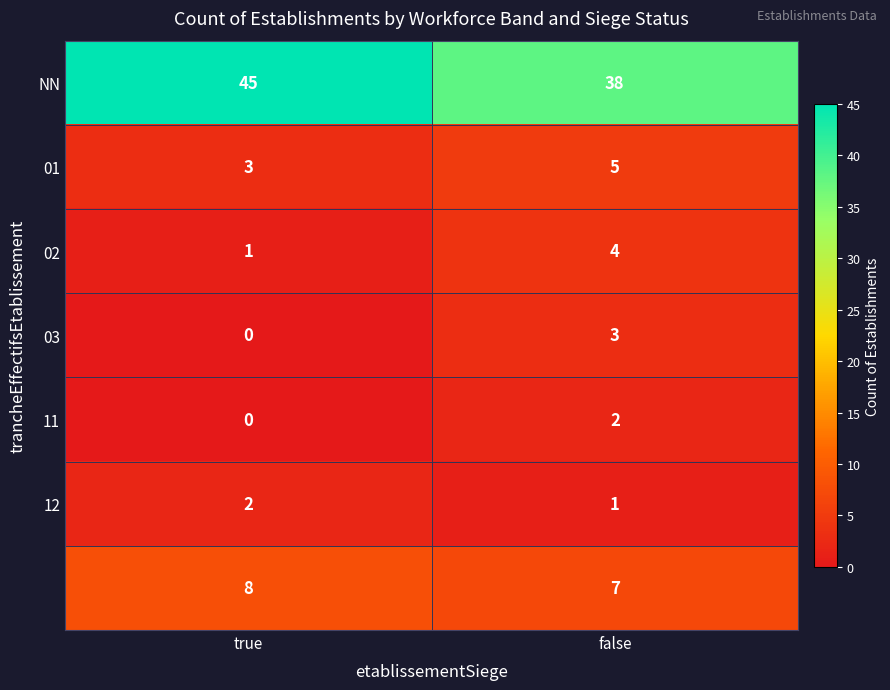

What is the maximum value shown in the chart?

45